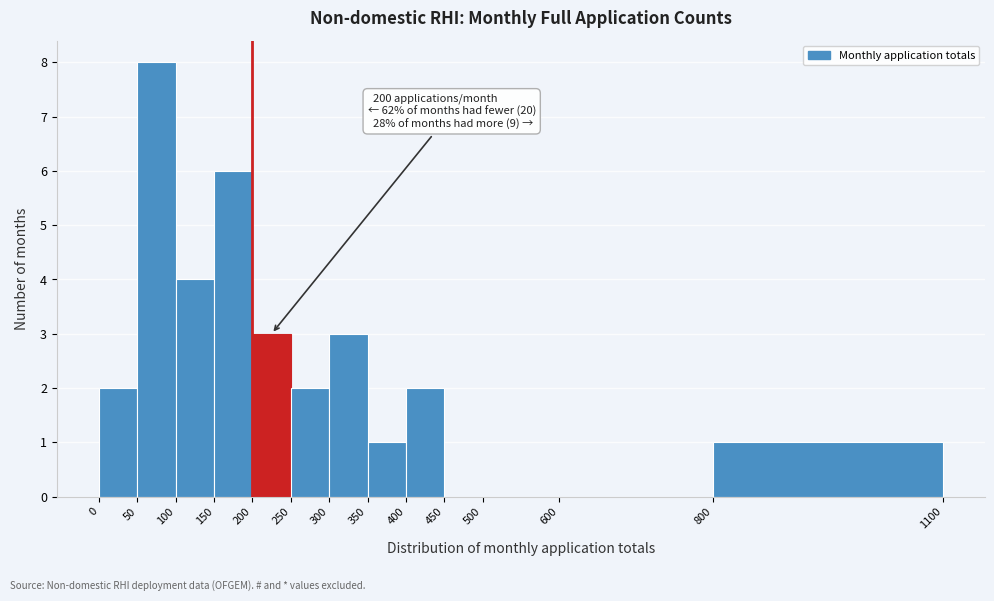

Over which range of the x-axis is the bar tallest?

50 to 100